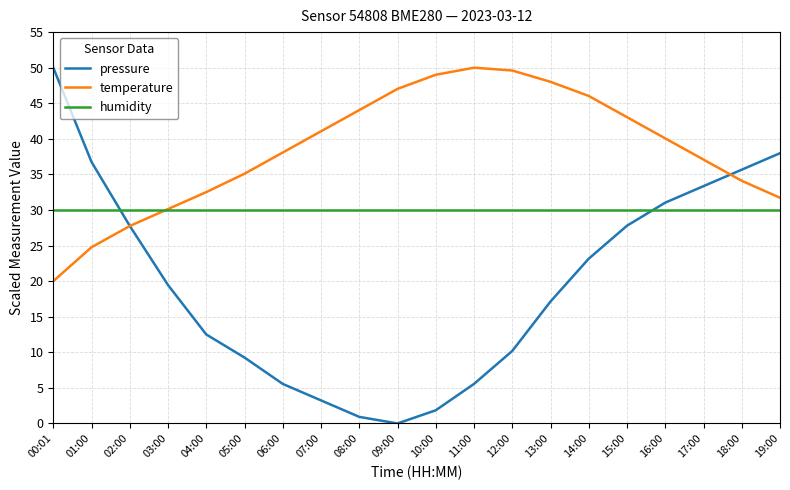

Rank the series by their average value, from lowest to highest.

pressure, humidity, temperature